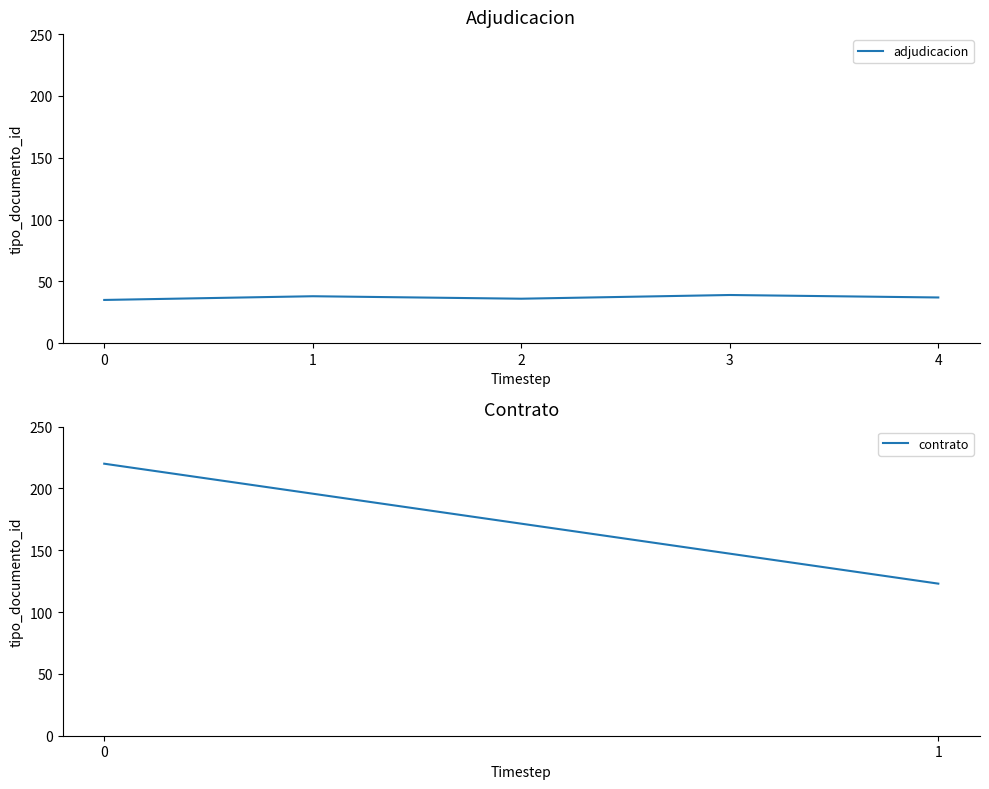

True or false: there are more than 2 points higher than both neighbors.

False